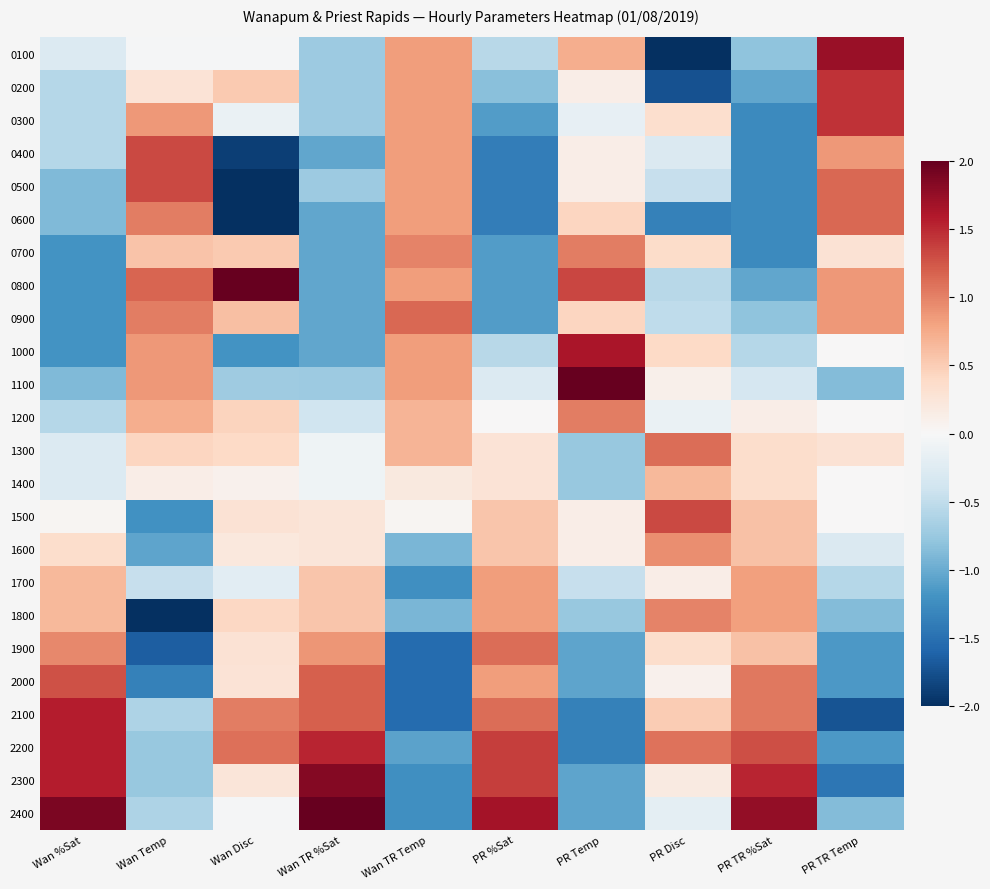

At how many categories does at least one series exceed 2?

3